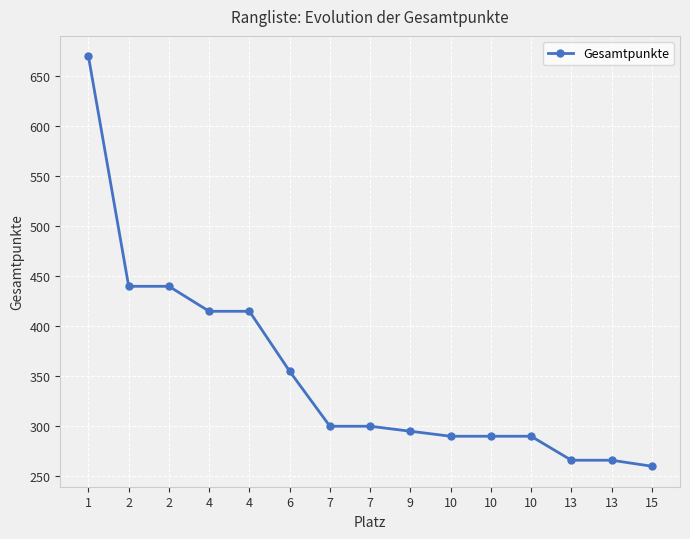

Is this an area chart (filled region under the line)?

No